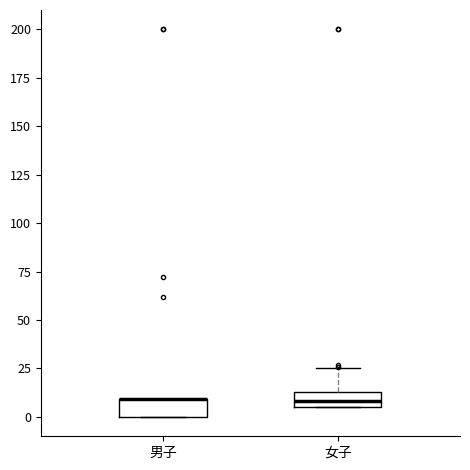

Reading left to right, transcribe this box plot: for each box, give where its median line is, the range the box spans, and where its two whiskers end, as read against the y-axis. The values are not printed on the chart, so give them approximately, as read against the axis.

男子: median 10 (drawn on the box's upper edge), box 0 to 10, whiskers 0 to 10
女子: median 10, box 5 to 15, whiskers 5 to 25